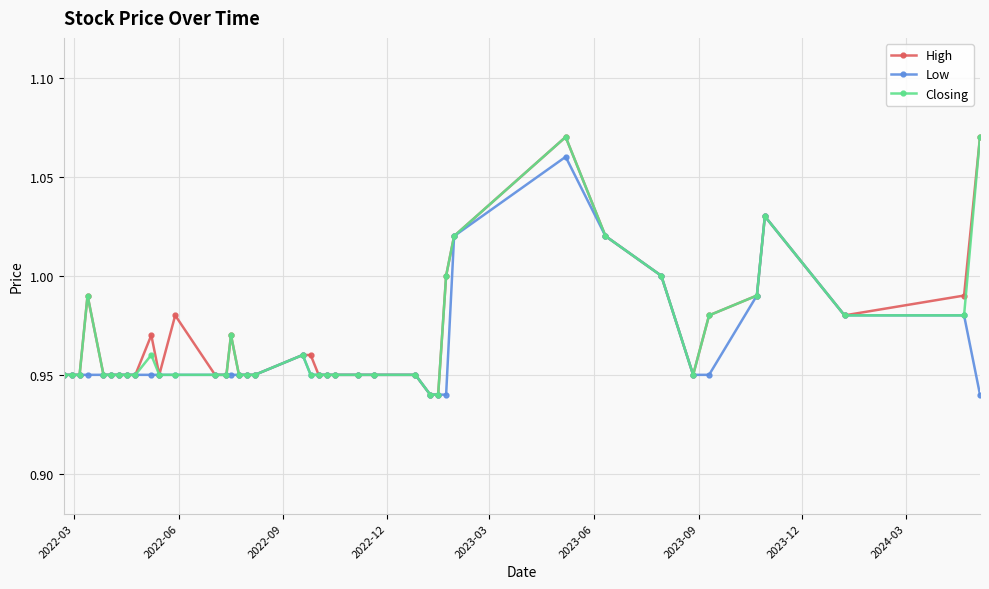

True or false: High has more than 2 interior local peaks.

True